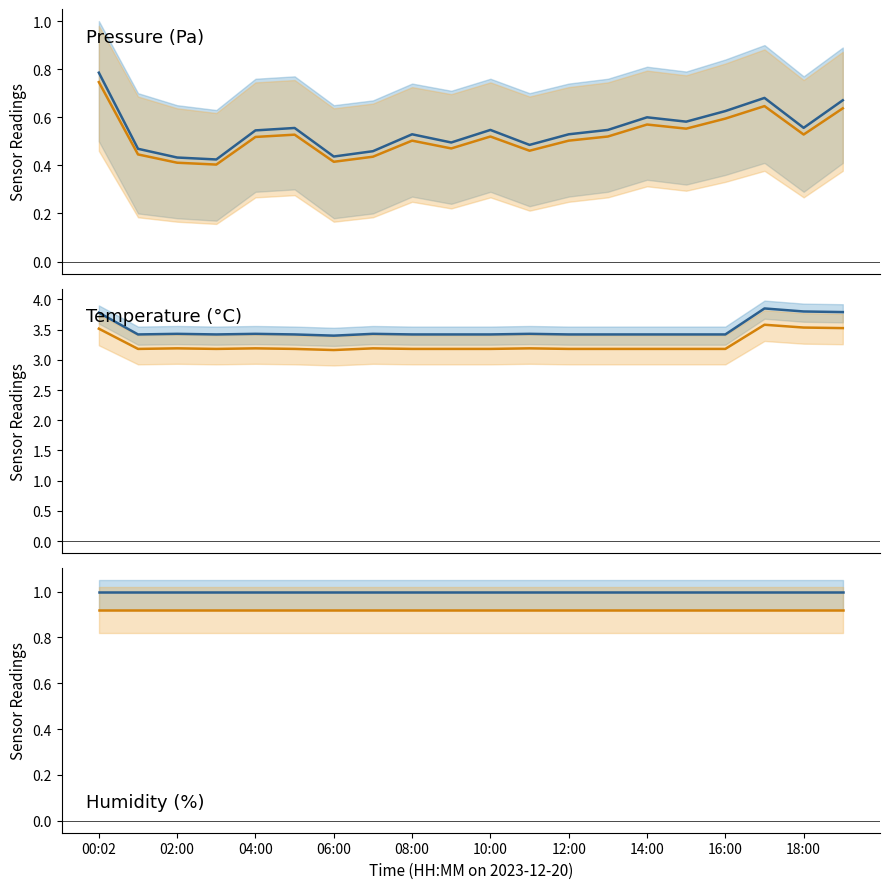

Reading left to right, list all the values displayed in this chart.

pressure: 0.8	0.5	0.4	0.4	0.5	0.6	0.4	0.5	0.5	0.5	0.5	0.5	0.5	0.5	0.6	0.6	0.6	0.7	0.6	0.7
pressure_alt: 0.7	0.4	0.4	0.4	0.5	0.5	0.4	0.4	0.5	0.5	0.5	0.5	0.5	0.5	0.6	0.6	0.6	0.6	0.5	0.6
temperature: 3.8	3.4	3.4	3.4	3.4	3.4	3.4	3.4	3.4	3.4	3.4	3.4	3.4	3.4	3.4	3.4	3.4	3.9	3.8	3.8
temperature_alt: 3.5	3.2	3.2	3.2	3.2	3.2	3.2	3.2	3.2	3.2	3.2	3.2	3.2	3.2	3.2	3.2	3.2	3.6	3.5	3.5
humidity: 1.0	1.0	1.0	1.0	1.0	1.0	1.0	1.0	1.0	1.0	1.0	1.0	1.0	1.0	1.0	1.0	1.0	1.0	1.0	1.0
humidity_alt: 0.9	0.9	0.9	0.9	0.9	0.9	0.9	0.9	0.9	0.9	0.9	0.9	0.9	0.9	0.9	0.9	0.9	0.9	0.9	0.9